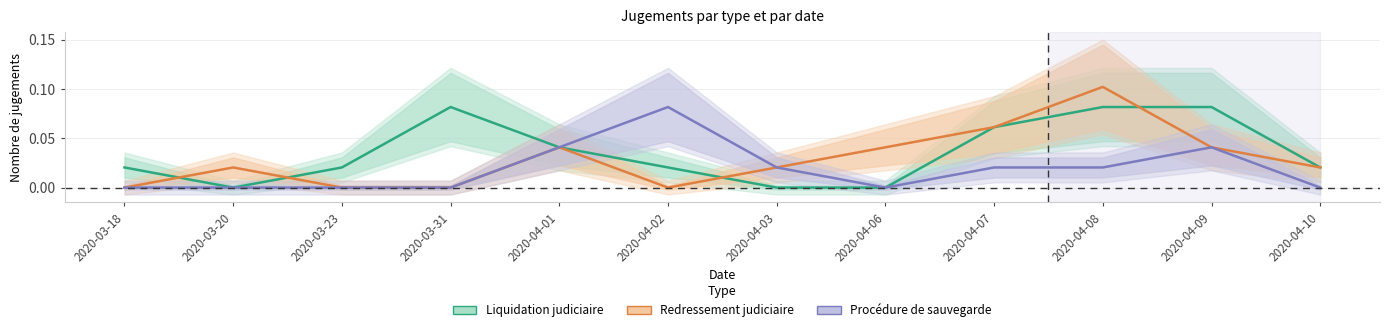

Reading left to right, what are all the values shown in this chart?

Liquidation judiciaire: 0.0	0.0	0.0	0.1	0.0	0.0	0.0	0.0	0.1	0.1	0.1	0.0
Redressement judiciaire: 0.0	0.0	0.0	0.0	0.0	0.0	0.0	0.0	0.1	0.1	0.0	0.0
Procédure de sauvegarde: 0.0	0.0	0.0	0.0	0.0	0.1	0.0	0.0	0.0	0.0	0.0	0.0